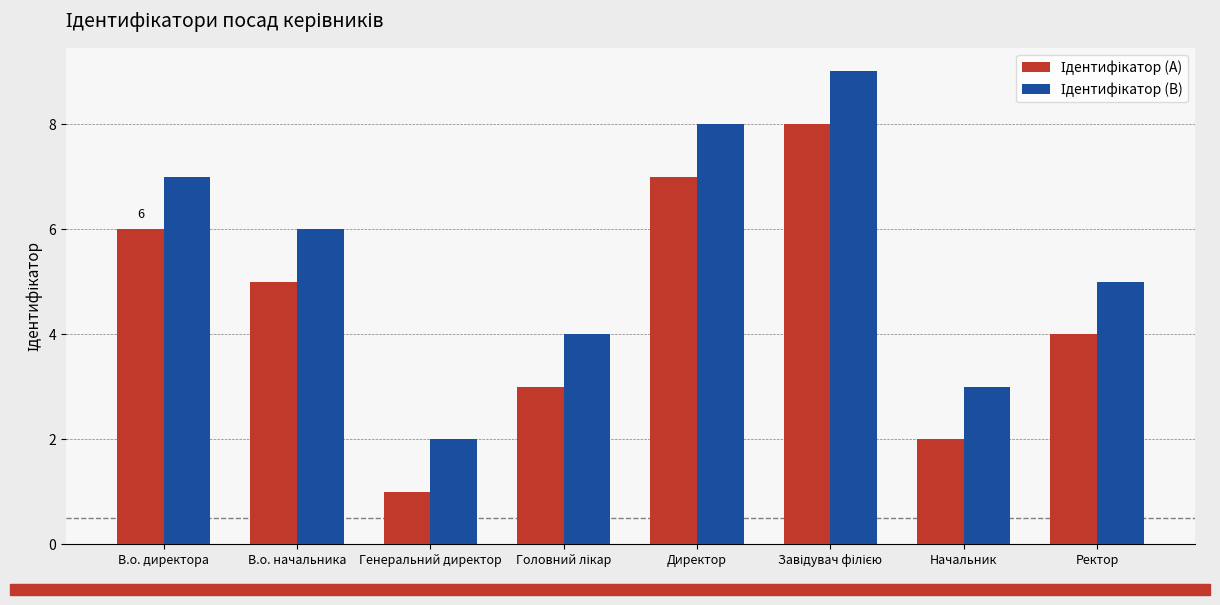

What position from the right is Ректор?

1